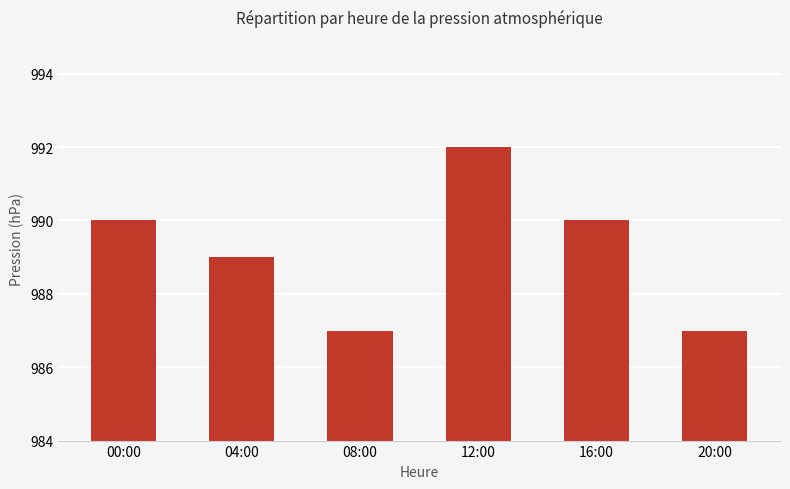

What is the change in value from 08:00 to 16:00?

+3